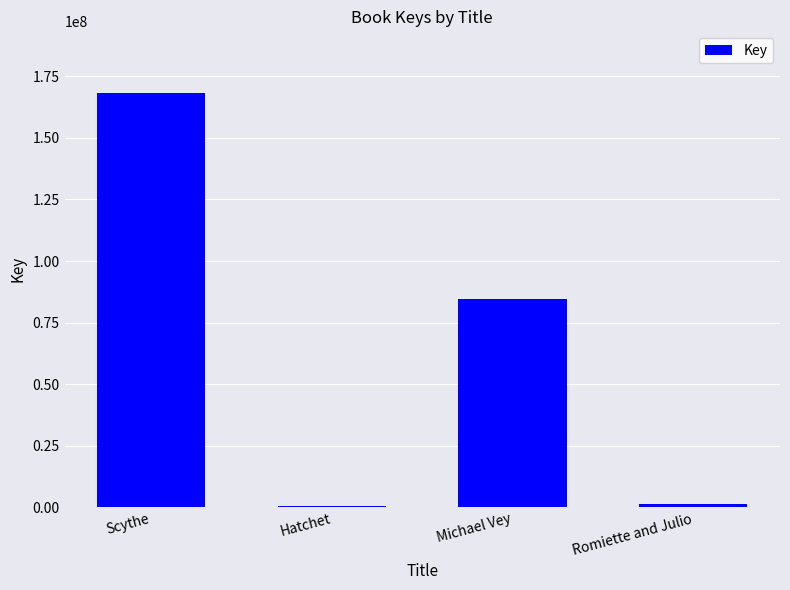

Count the number of data series in this chart.

1